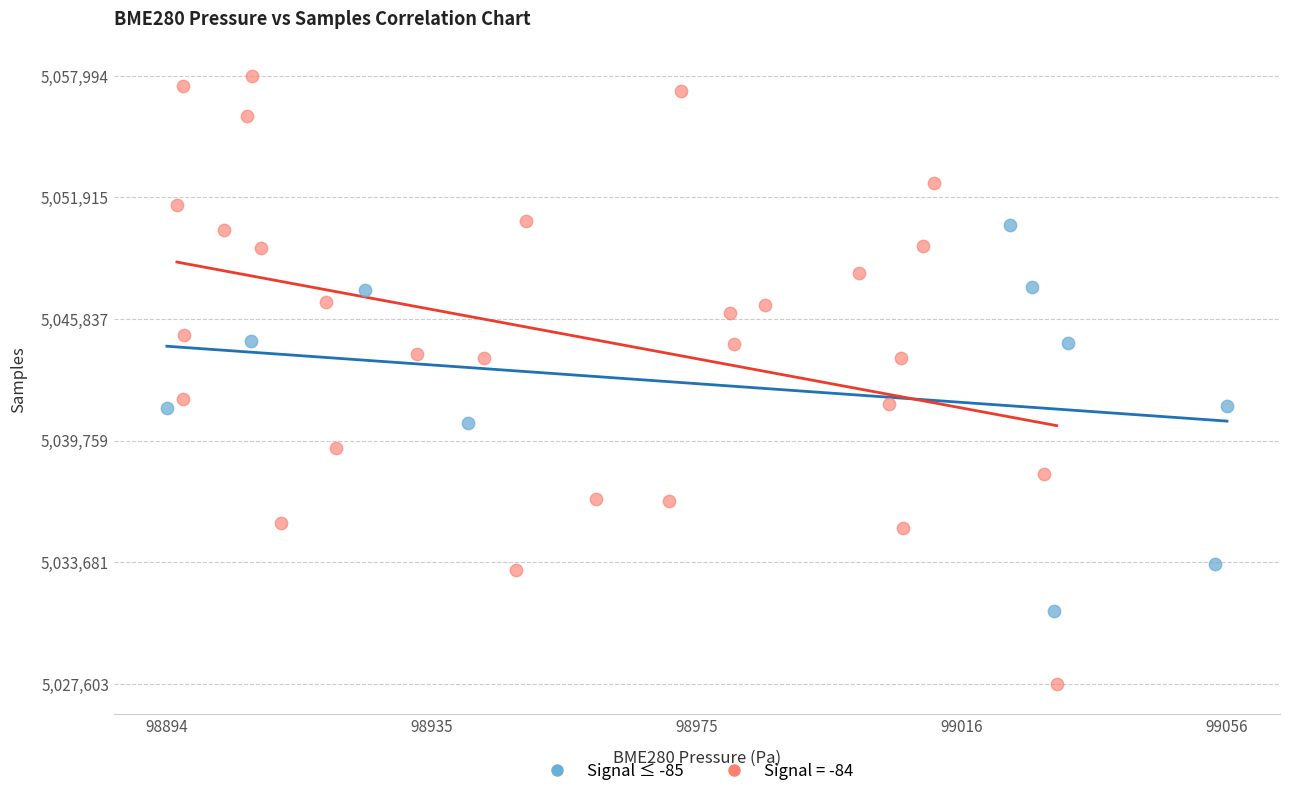

Which series has the largest Y range (max minus min)?

Signal = -84